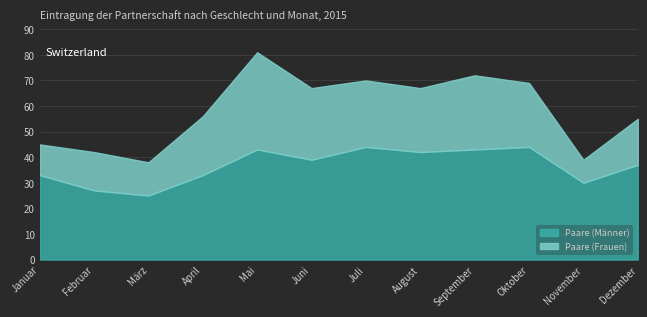

What value does the data have at Juni?

39